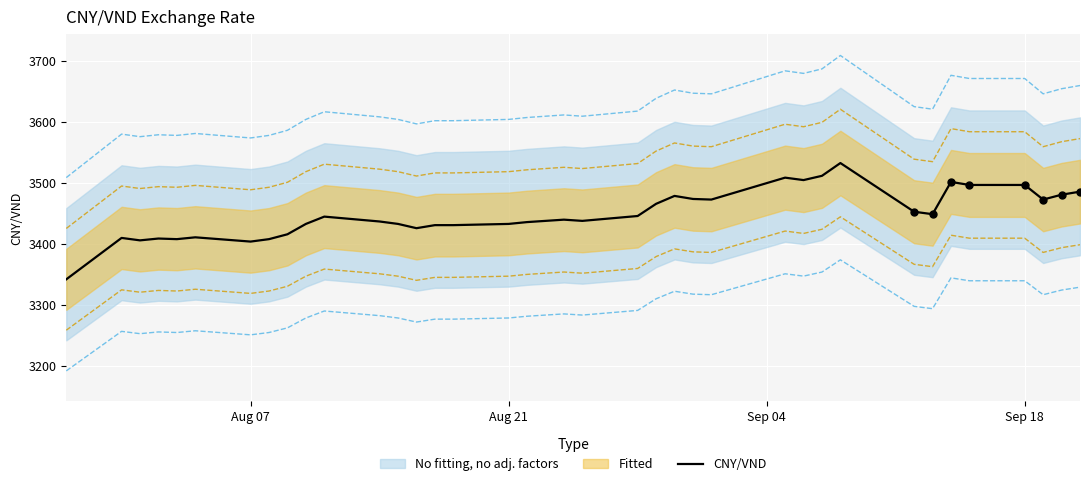

Is it true that CNY/VND equals 3497 at Sep 18?

True